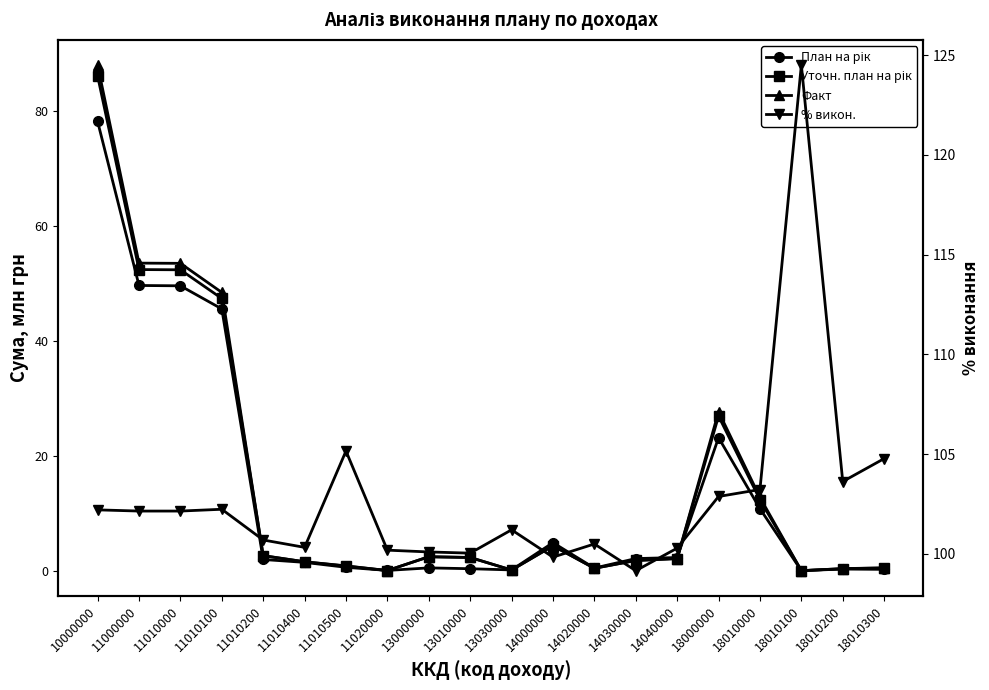

What is the total value across all series at 10000000?

354.5